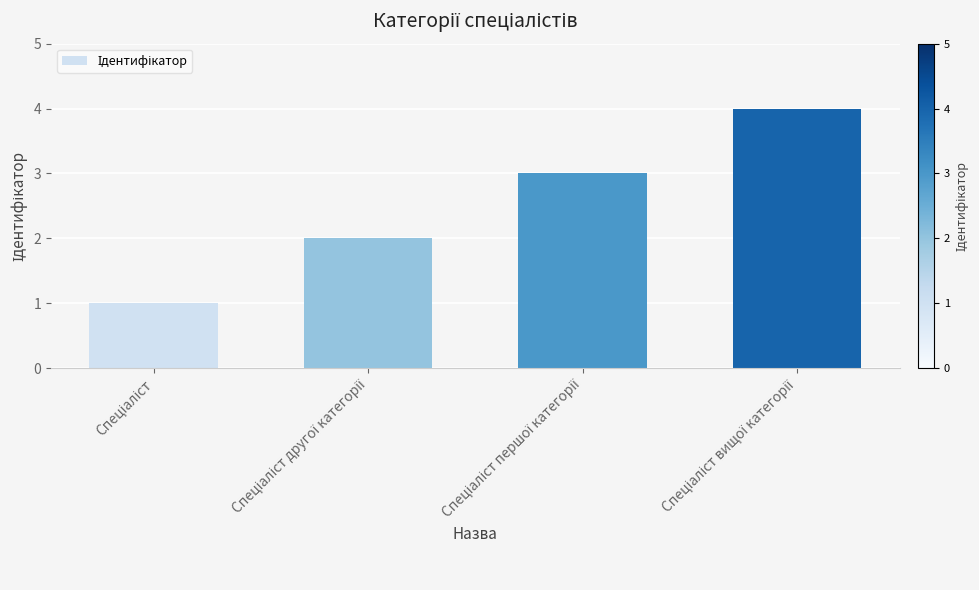

What is the value of the 4th bar from the left?

4